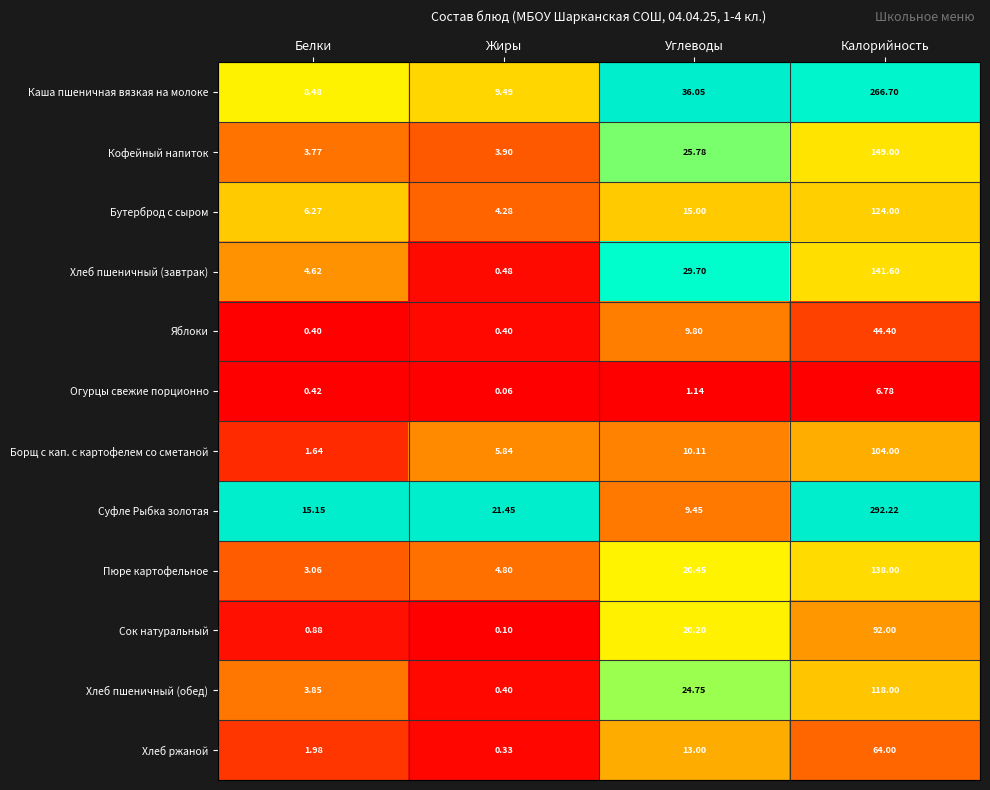

At which category does the chart reach its peak across all series?

Калорийность